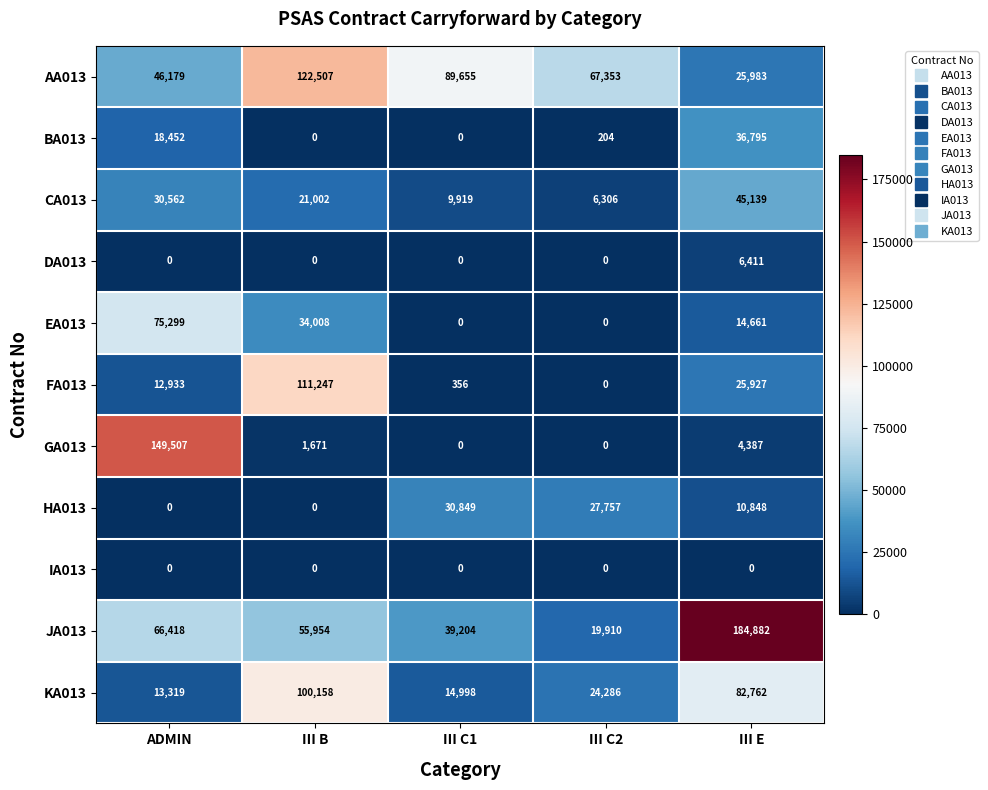

What is the sum of all EA013 values?

123968